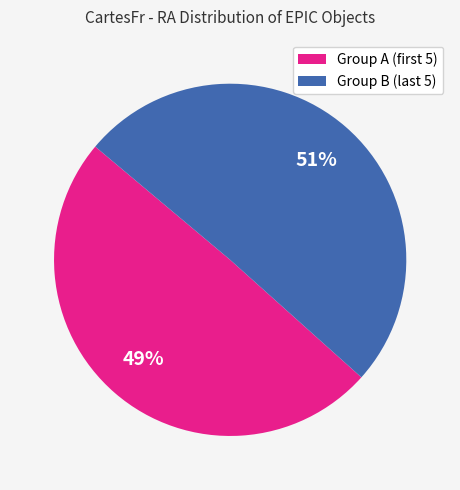

Does any single category account for the majority?

Yes